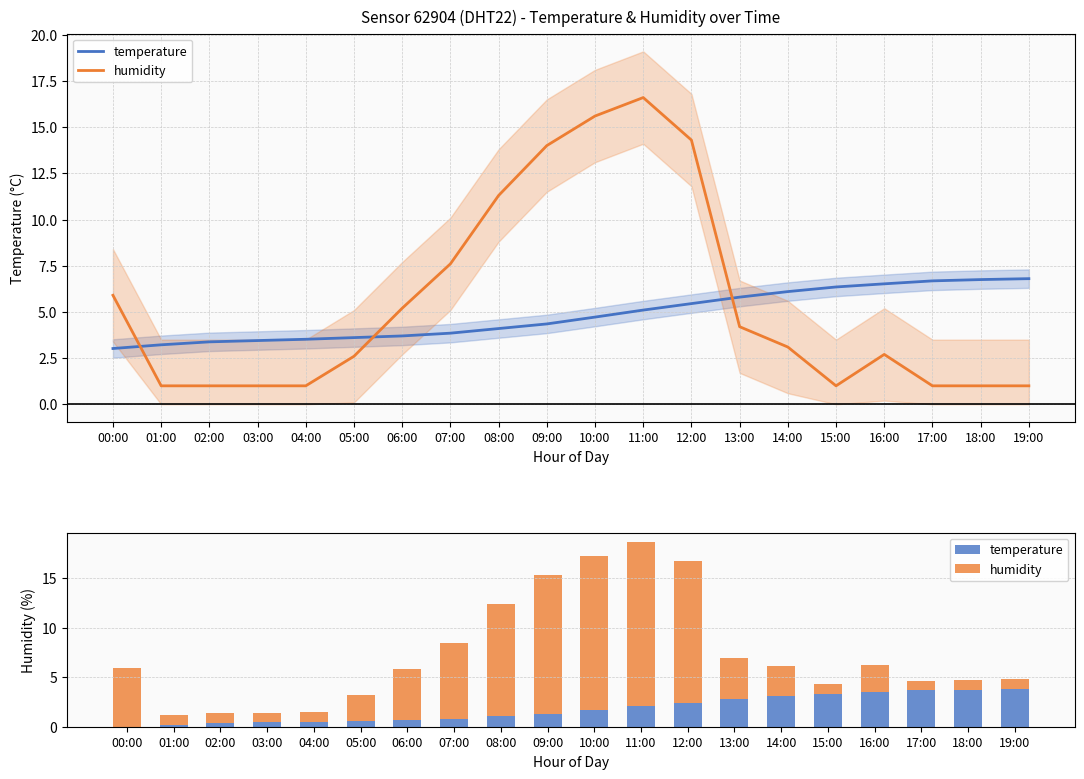

Reading right to left, extract all data points from this chart.

temperature: 19:00=3.8	18:00=3.7	17:00=3.7	16:00=3.5	15:00=3.3	14:00=3.1	13:00=2.8	12:00=2.4	11:00=2.1	10:00=1.7	09:00=1.3	08:00=1.1	07:00=0.8	06:00=0.7	05:00=0.6	04:00=0.5	03:00=0.4	02:00=0.4	01:00=0.2	00:00=0.0
humidity: 19:00=1.0	18:00=1.0	17:00=1.0	16:00=2.7	15:00=1.0	14:00=3.1	13:00=4.2	12:00=14.3	11:00=16.6	10:00=15.6	09:00=14.0	08:00=11.3	07:00=7.6	06:00=5.2	05:00=2.6	04:00=1.0	03:00=1.0	02:00=1.0	01:00=1.0	00:00=5.9